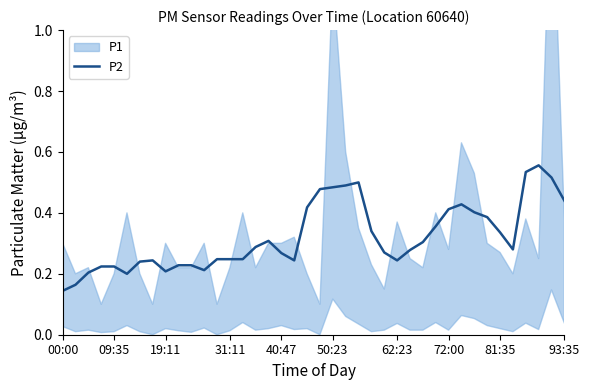

What is the change in value from 22 to 37?

+0.1